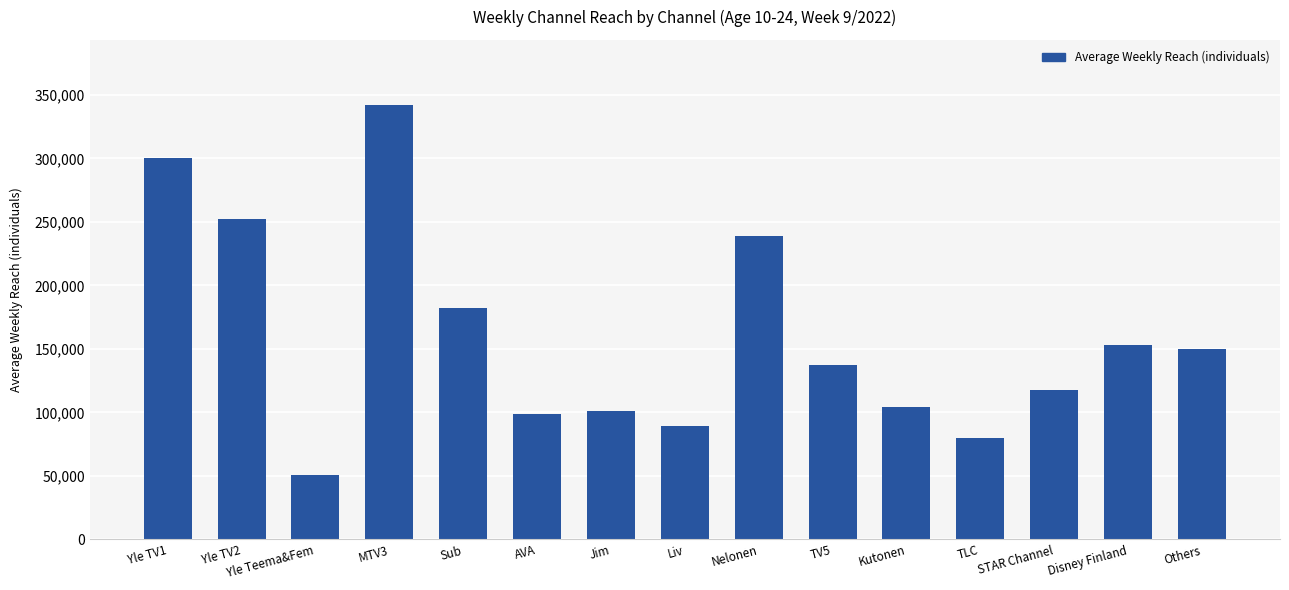

The value at TV5 is 137000. True or false?

True